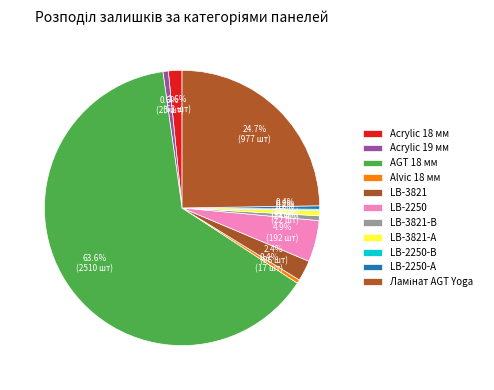

Does any single category account for the majority?

Yes